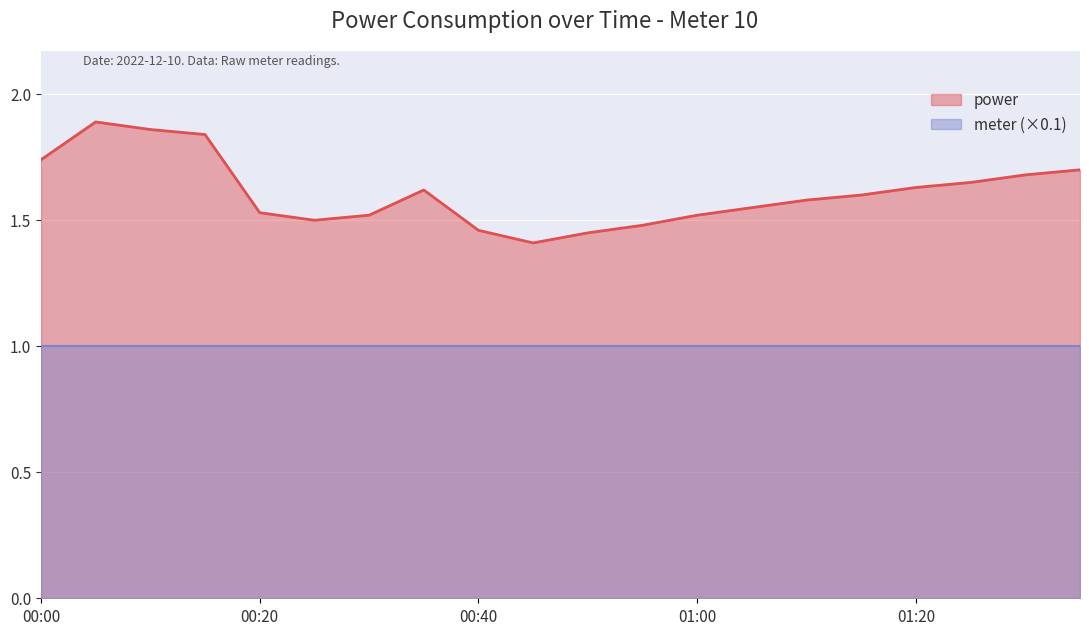

Is it true that the value at 00:20 is 1.5?

True